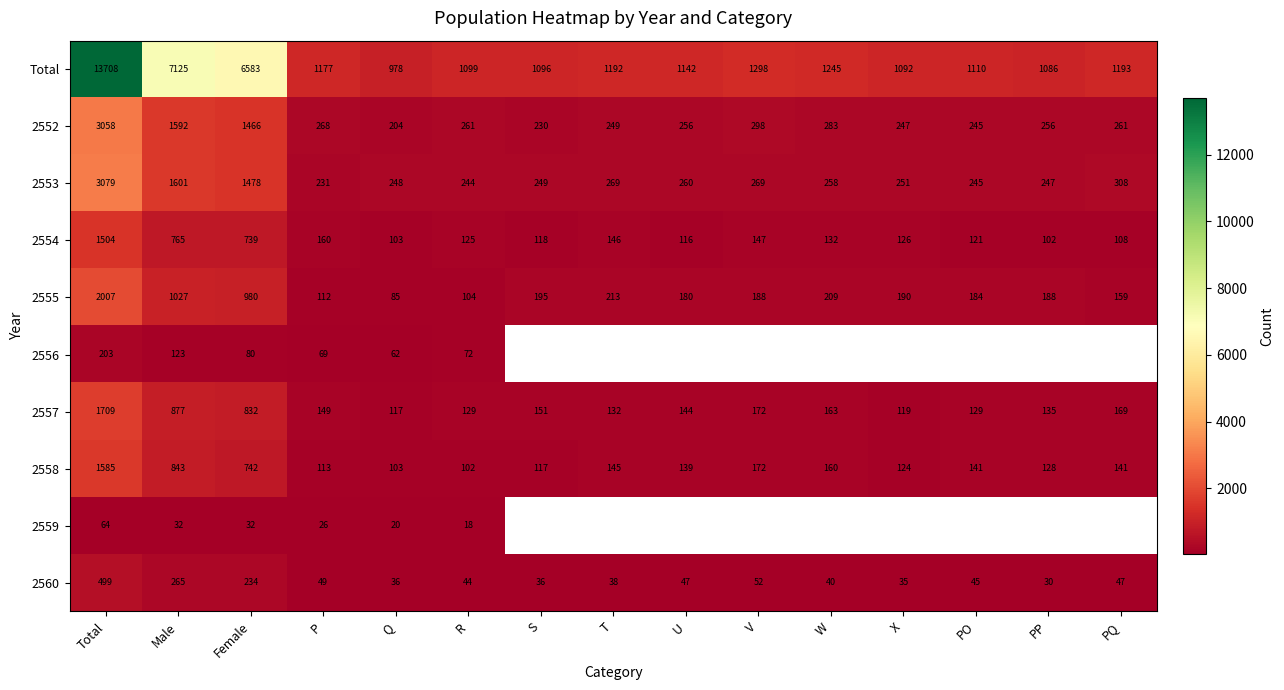

Which category has the highest value in the 2558 series?

Total